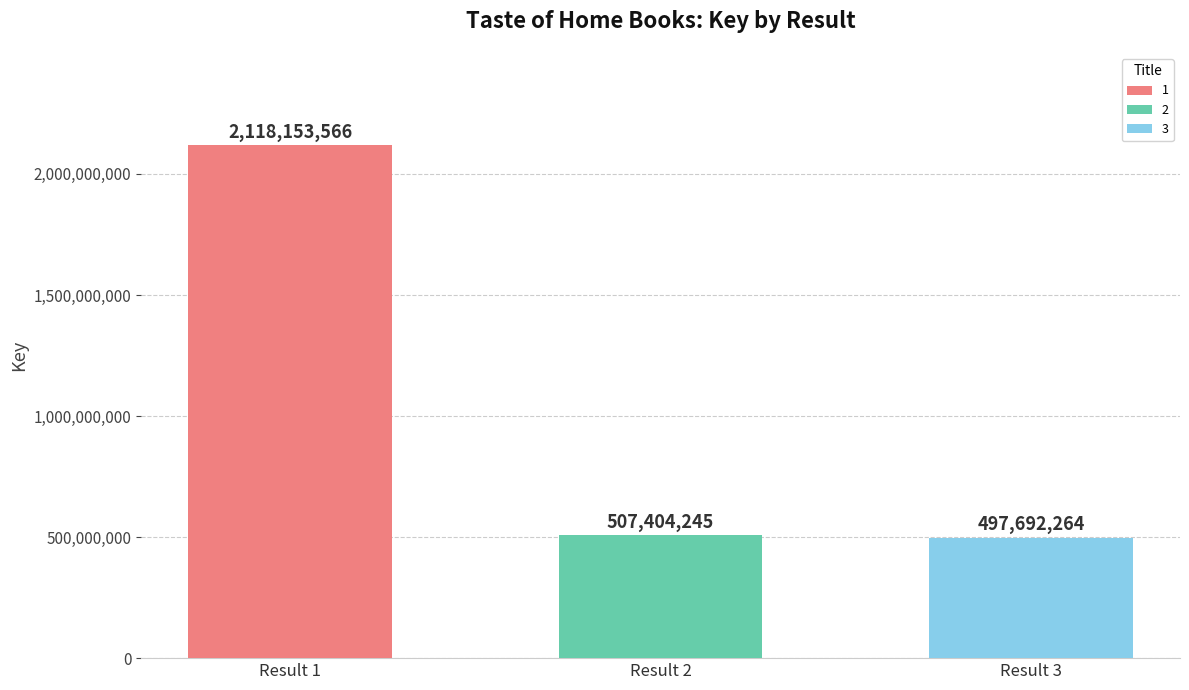

What is the value of the 2nd bar from the left?

507404245